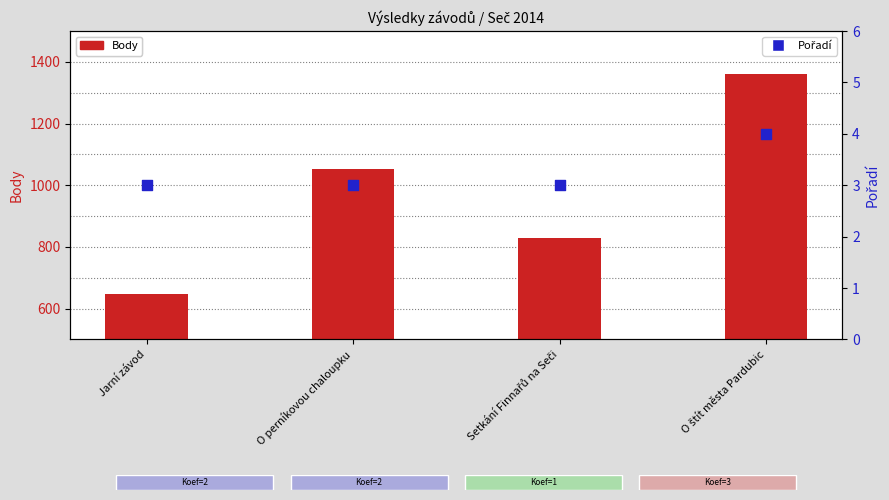

Which series contains the highest Y value?

Body